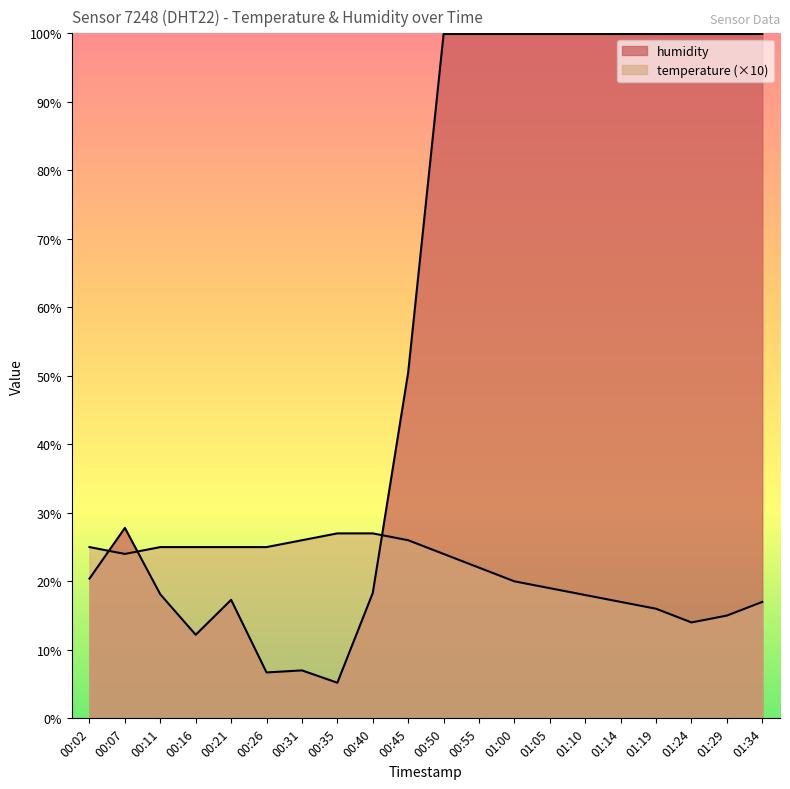

Reading left to right, list all the values displayed in this chart.

temperature: 00:02=25.0	00:07=24.0	00:11=25.0	00:16=25.0	00:21=25.0	00:26=25.0	00:31=26.0	00:35=27.0	00:40=27.0	00:45=26.0	00:50=24.0	00:55=22.0	01:00=20.0	01:05=19.0	01:10=18.0	01:14=17.0	01:19=16.0	01:24=14.0	01:29=15.0	01:34=17.0
humidity: 00:02=20.4	00:07=27.8	00:11=18.1	00:16=12.2	00:21=17.3	00:26=6.7	00:31=7.0	00:35=5.2	00:40=18.3	00:45=50.5	00:50=99.9	00:55=99.9	01:00=99.9	01:05=99.9	01:10=99.9	01:14=99.9	01:19=99.9	01:24=99.9	01:29=99.9	01:34=99.9